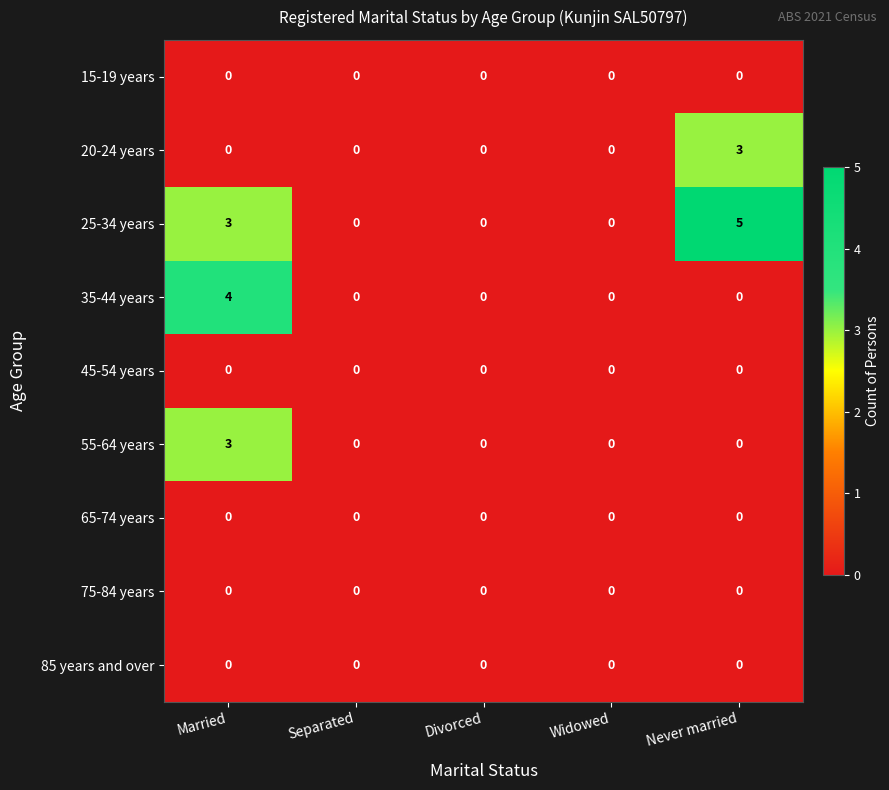

Which series has the largest range (max minus min)?

25-34 years